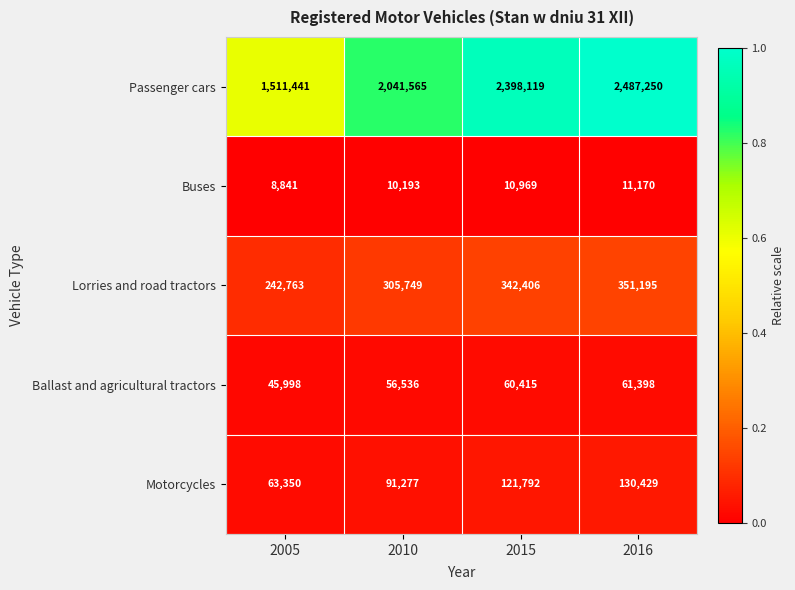

List the series in order of their peak value, lowest first.

Buses, Ballast and agricultural tractors, Motorcycles, Lorries and road tractors, Passenger cars